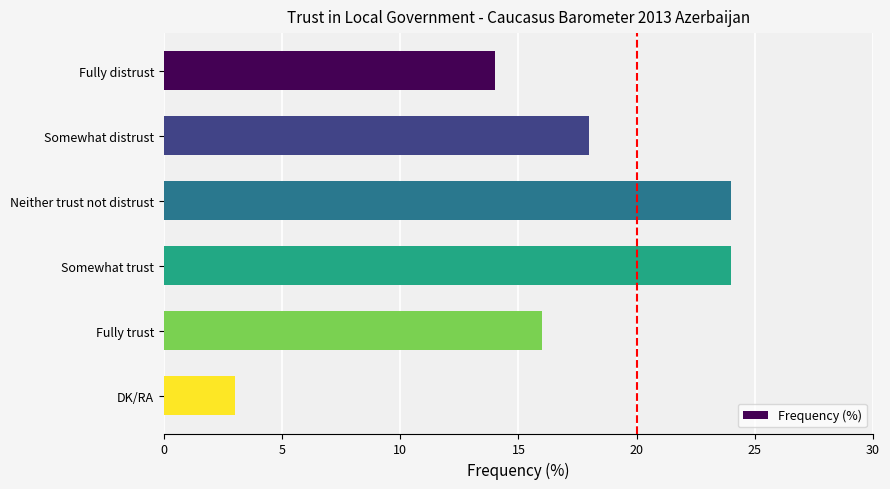

What is the maximum value shown in the chart?

24